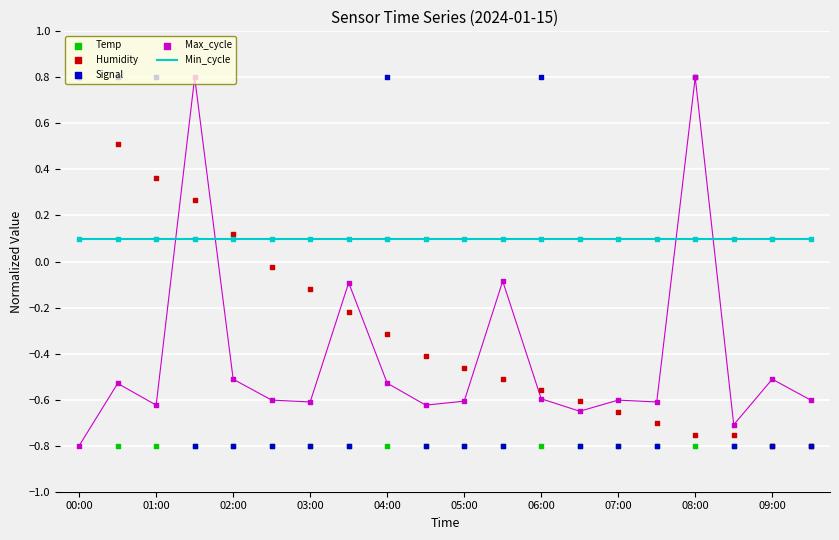

What is the total value across all series at 07:00?

-1.8